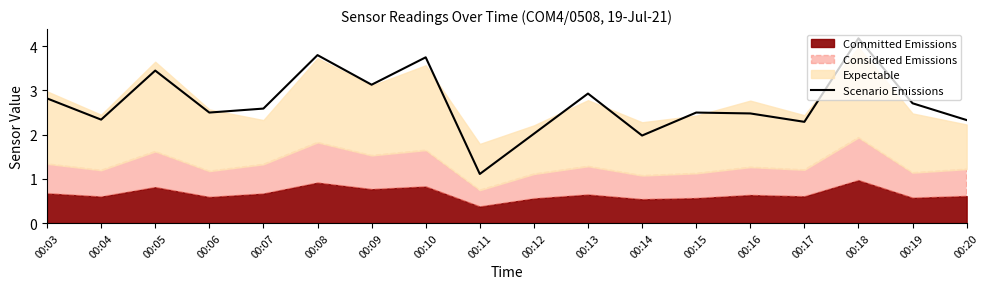

Reading left to right, list all the values displayed in this chart.

00:03=2.8	00:04=2.3	00:05=3.5	00:06=2.5	00:07=2.6	00:08=3.8	00:09=3.1	00:10=3.8	00:11=1.1	00:12=2.0	00:13=2.9	00:14=2.0	00:15=2.5	00:16=2.5	00:17=2.3	00:18=4.2	00:19=2.7	00:20=2.3